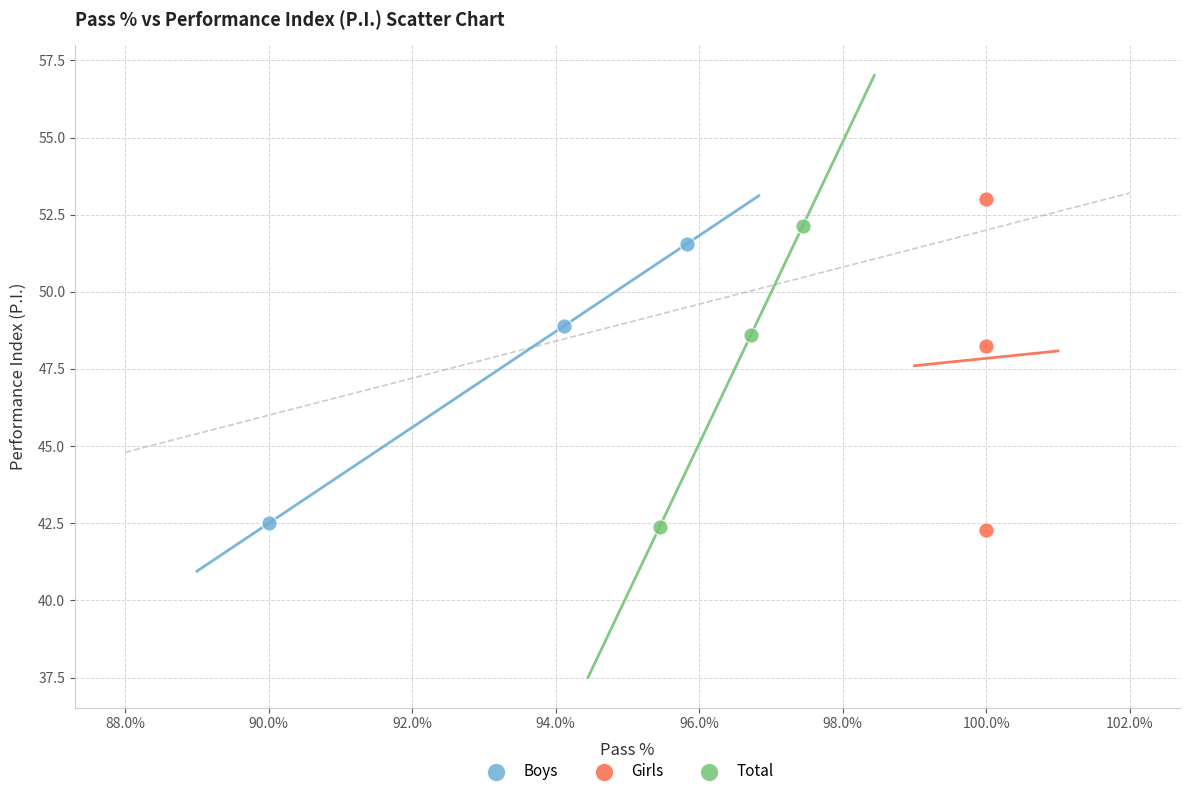

Which series contains the highest Y value?

Girls